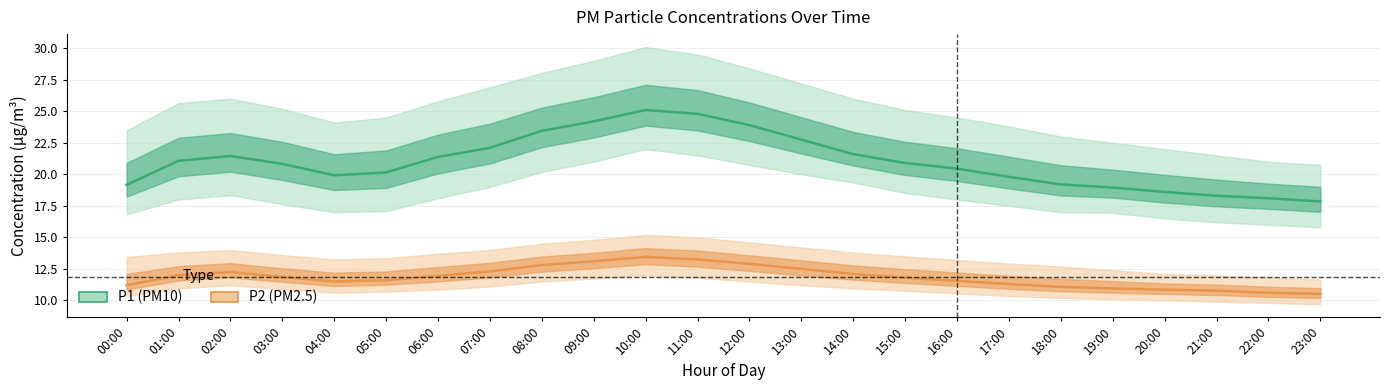

List the series in order of their peak value, highest first.

P1 (PM10), P2 (PM2.5)